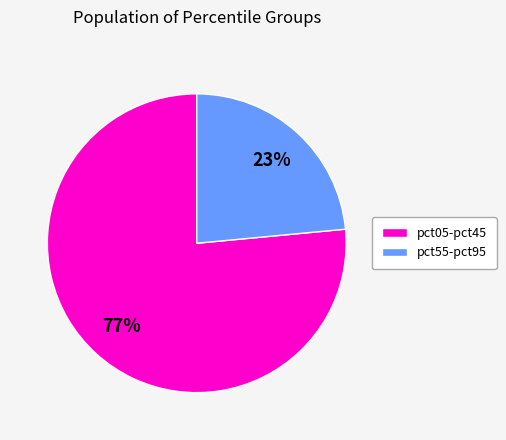

To the nearest percent, what is the average slice percentage?

50%